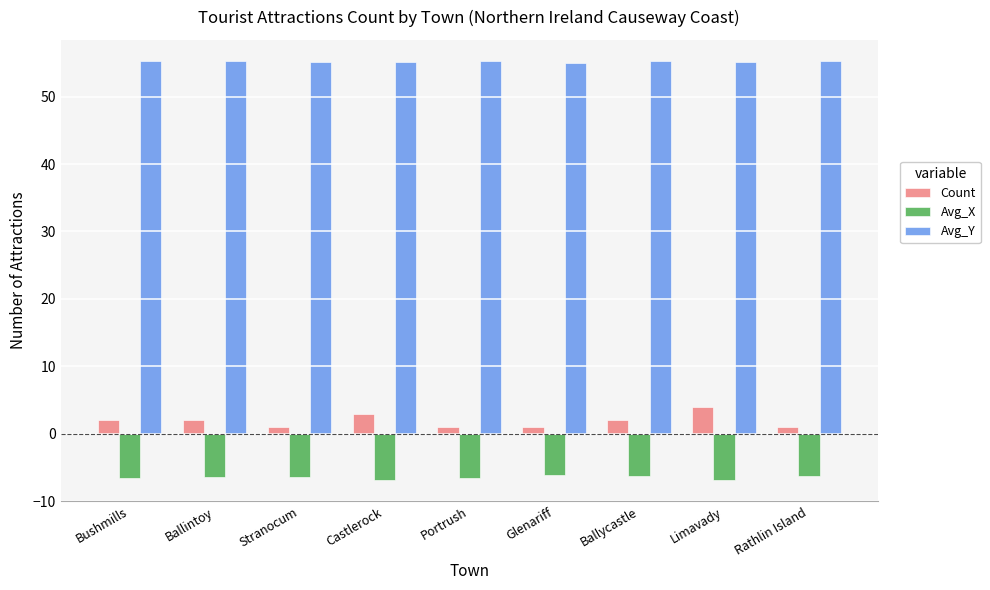

List the series in order of their peak value, lowest first.

Avg_X, Count, Avg_Y